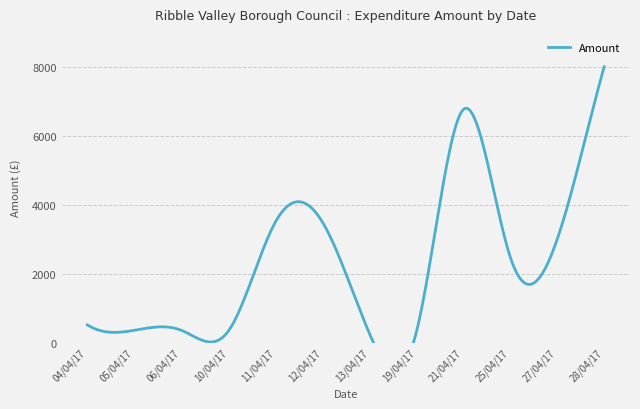

At which category does the data reach its first local peak?

11/04/17